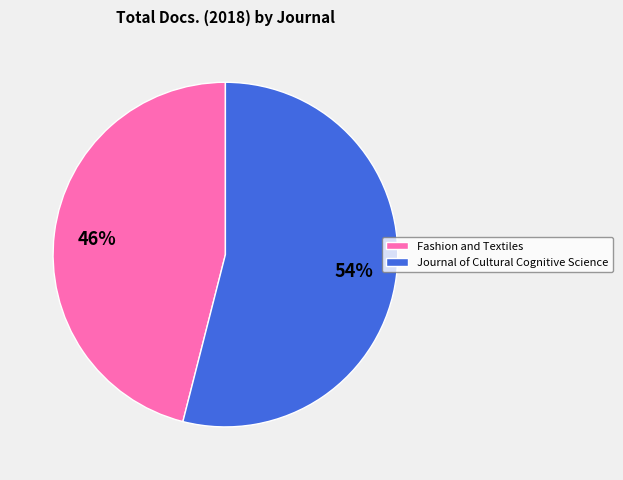

Combined, do Fashion and Textiles and Journal of Cultural Cognitive Science account for over 50%?

Yes